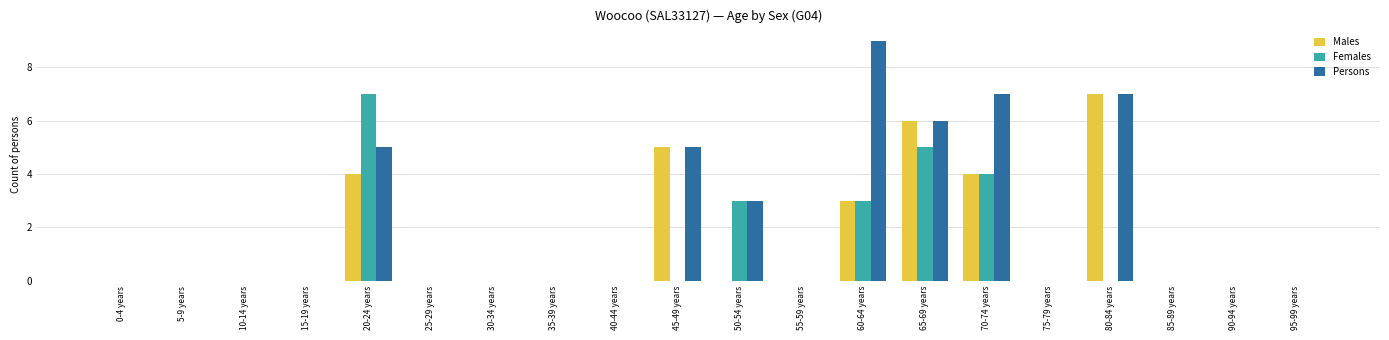

Is it true that Females equals 5 at 65-69 years?

True